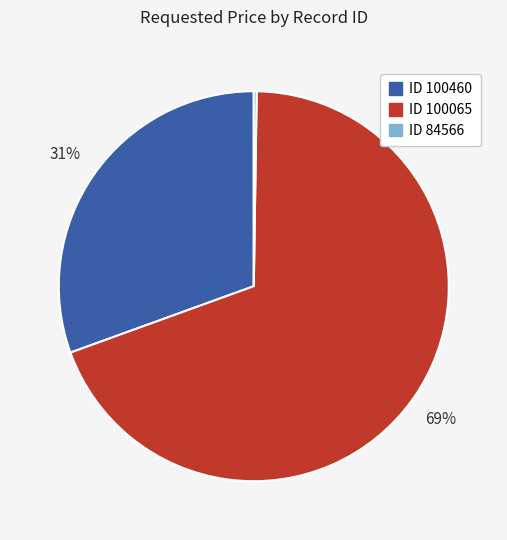

Does any single category account for the majority?

Yes